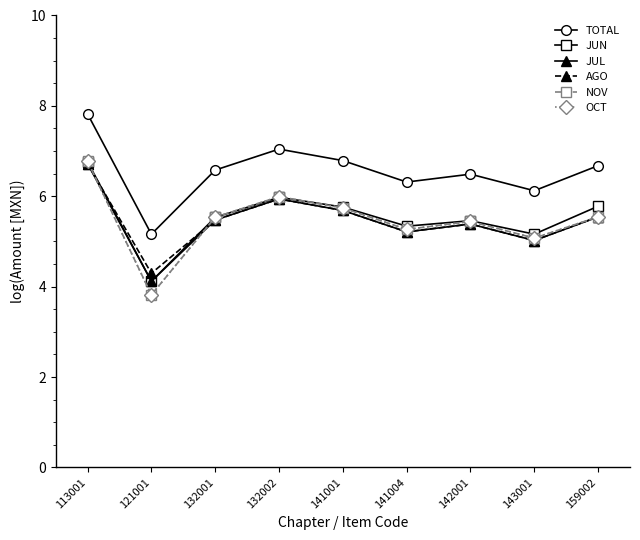

True or false: TOTAL and NOV intersect in this chart.

False